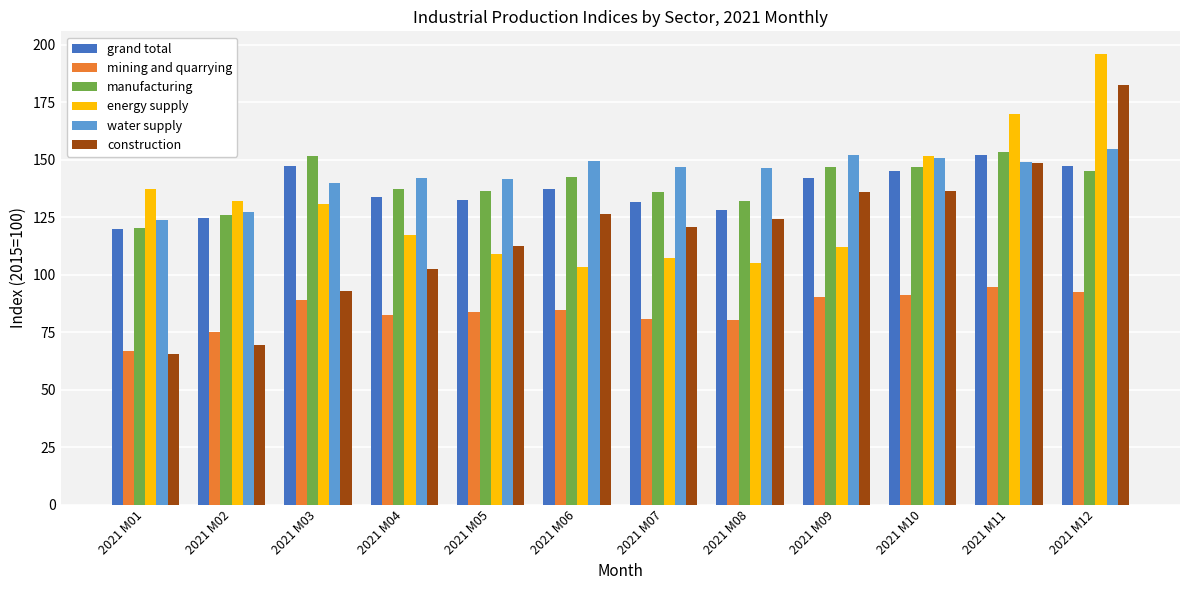

Which series has the largest total across all categories?

water supply